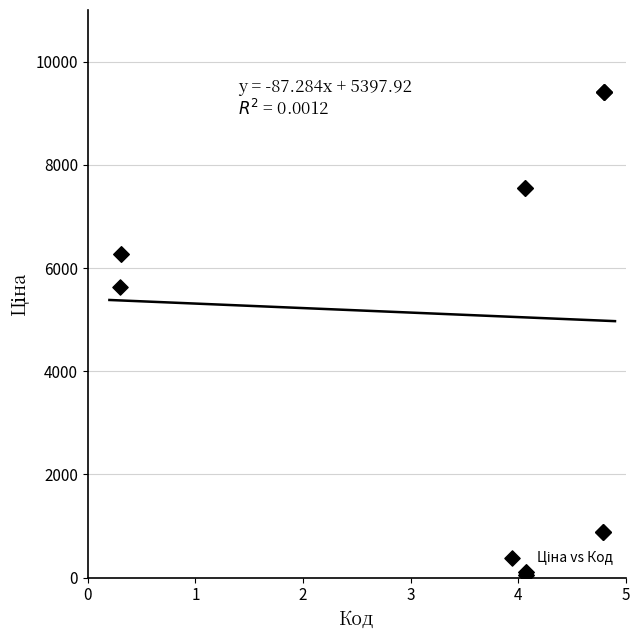

What Y value in the scatter plot is closest to 4736?

5636.0